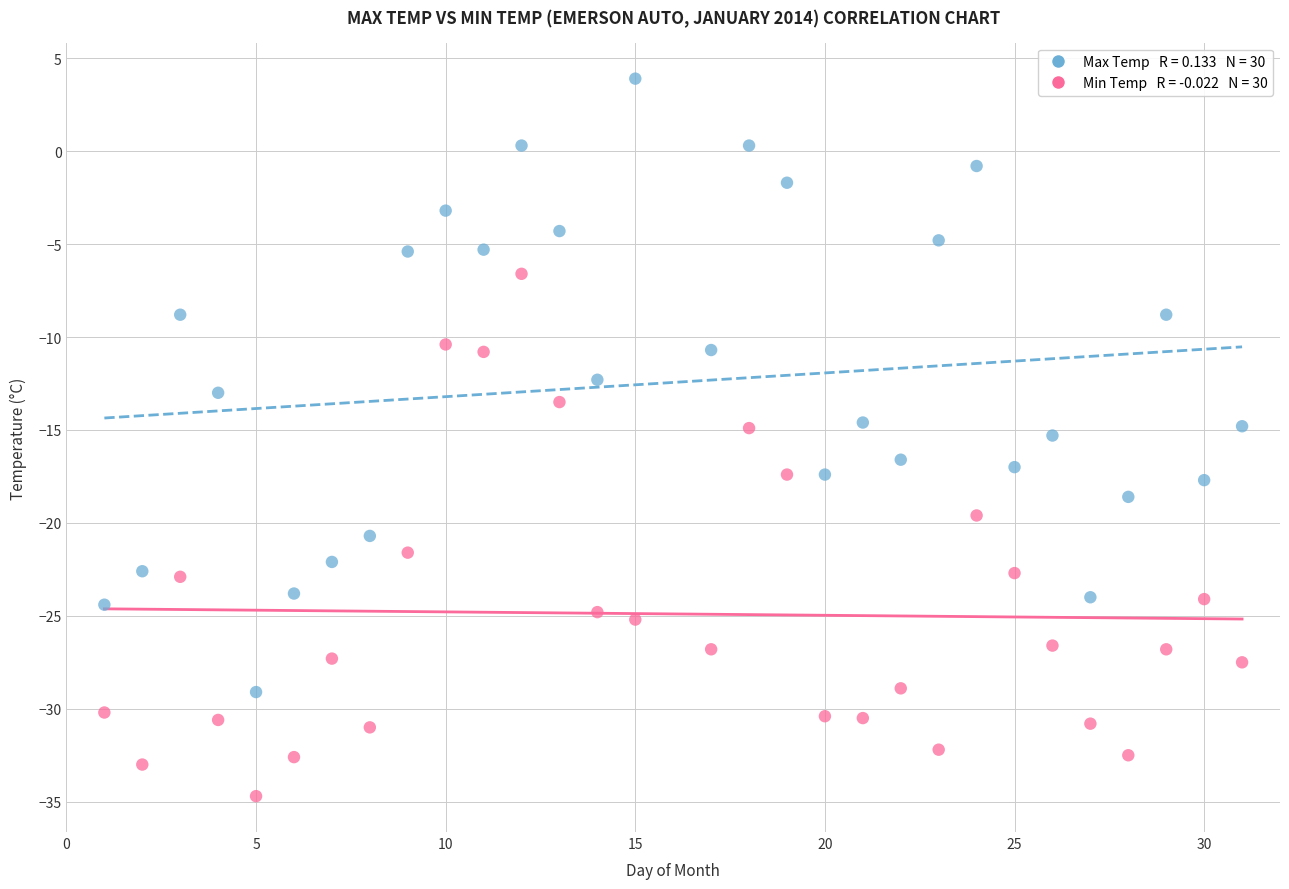

Across all data points, what is the range of X values (max minus min)?

30.0